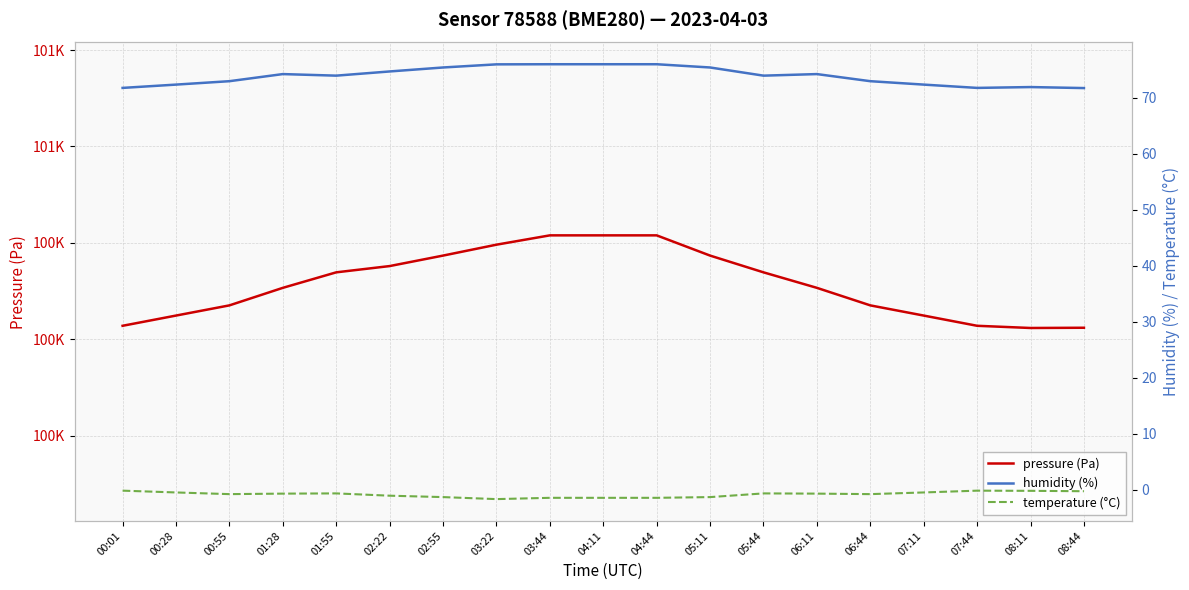

What is the sum of all temperature (°C) values?

-16.4